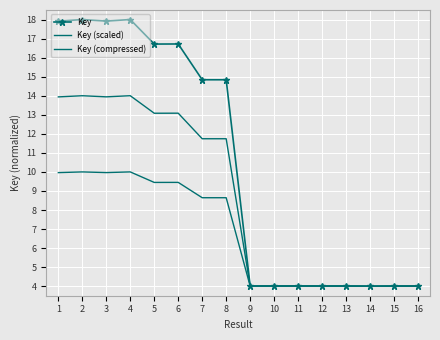

What is the greatest value displayed?

18.0